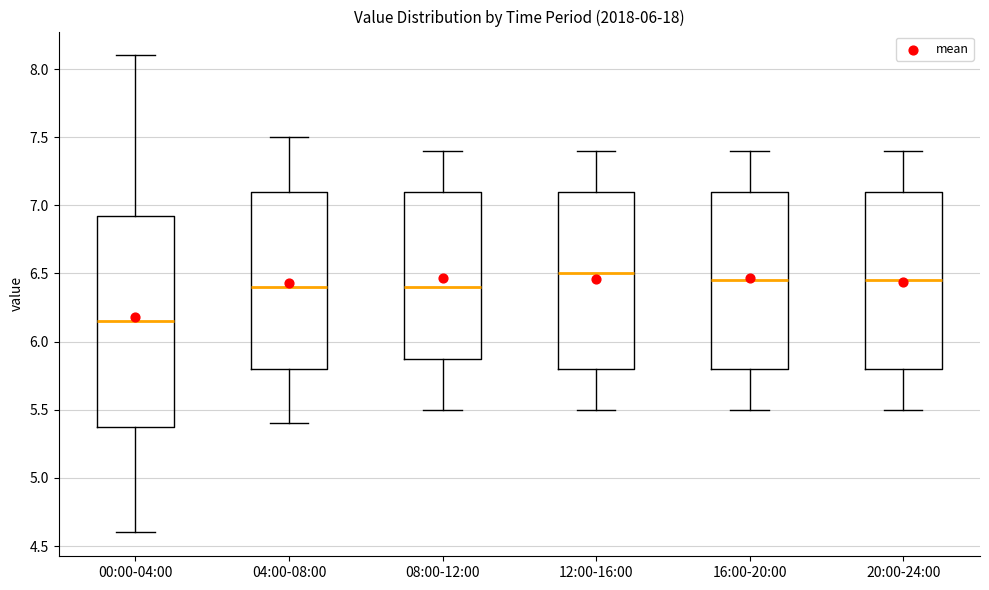

Reading left to right, transcribe this box plot: for each box, give where its median line is, the range the box spans, and where its two whiskers end, as read against the y-axis. The values are not printed on the chart, so give them approximately, as read against the axis.

00:00-04:00: median 6.15, box 5.40 to 6.95, whiskers 4.60 to 8.10
04:00-08:00: median 6.40, box 5.80 to 7.10, whiskers 5.40 to 7.50
08:00-12:00: median 6.40, box 5.90 to 7.10, whiskers 5.50 to 7.40
12:00-16:00: median 6.50, box 5.80 to 7.10, whiskers 5.50 to 7.40
16:00-20:00: median 6.45, box 5.80 to 7.10, whiskers 5.50 to 7.40
20:00-24:00: median 6.45, box 5.80 to 7.10, whiskers 5.50 to 7.40